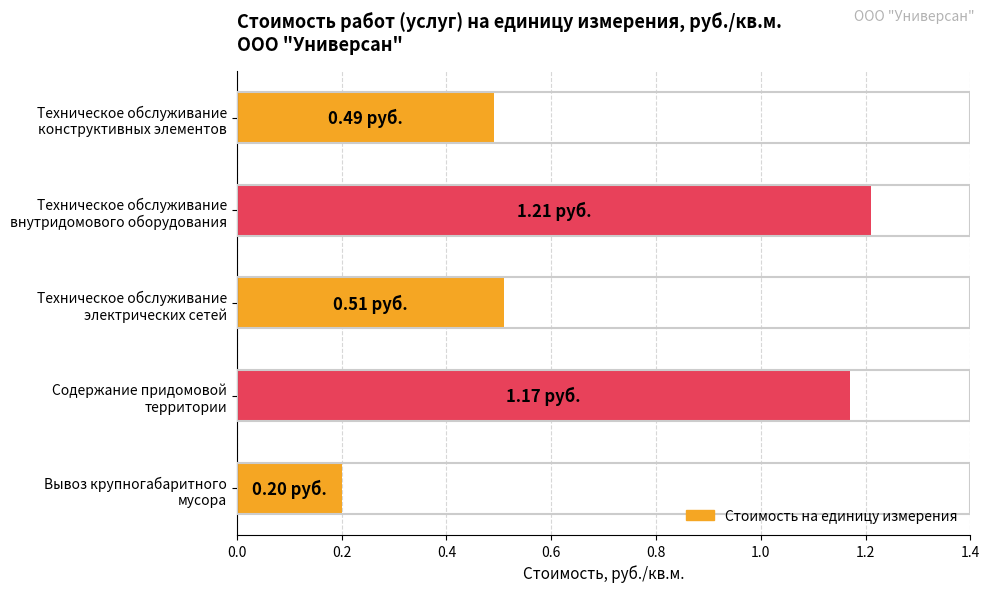

How many values are between 0 and 1?

3